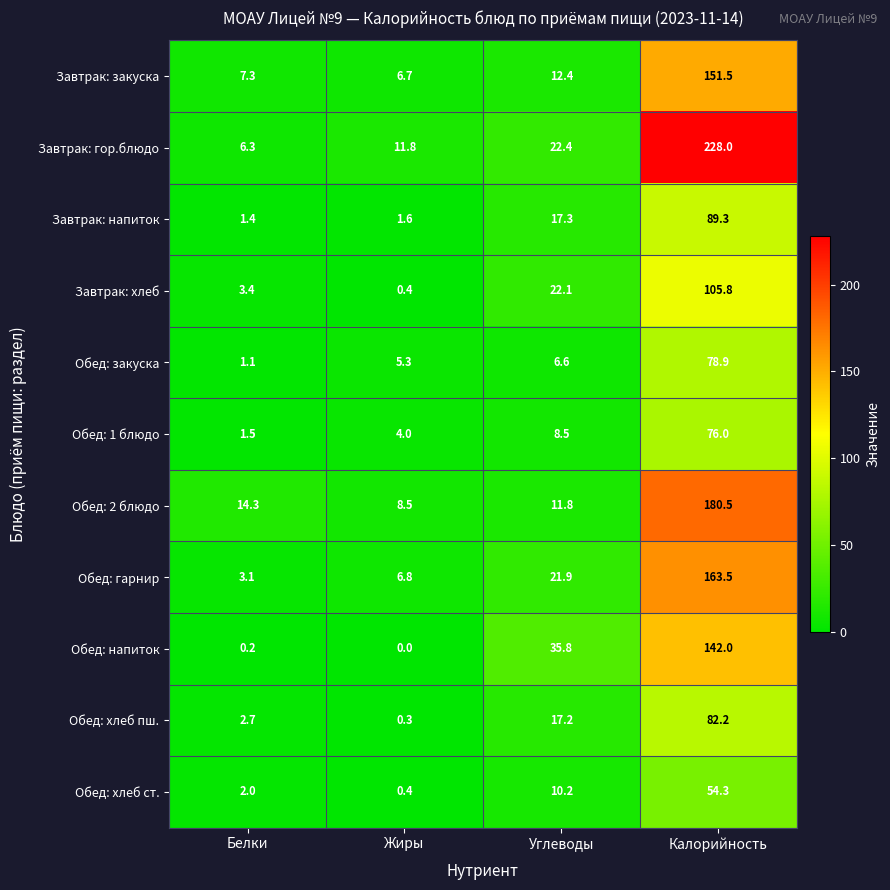

At which label does Обед: закуска first exceed 6?

Углеводы